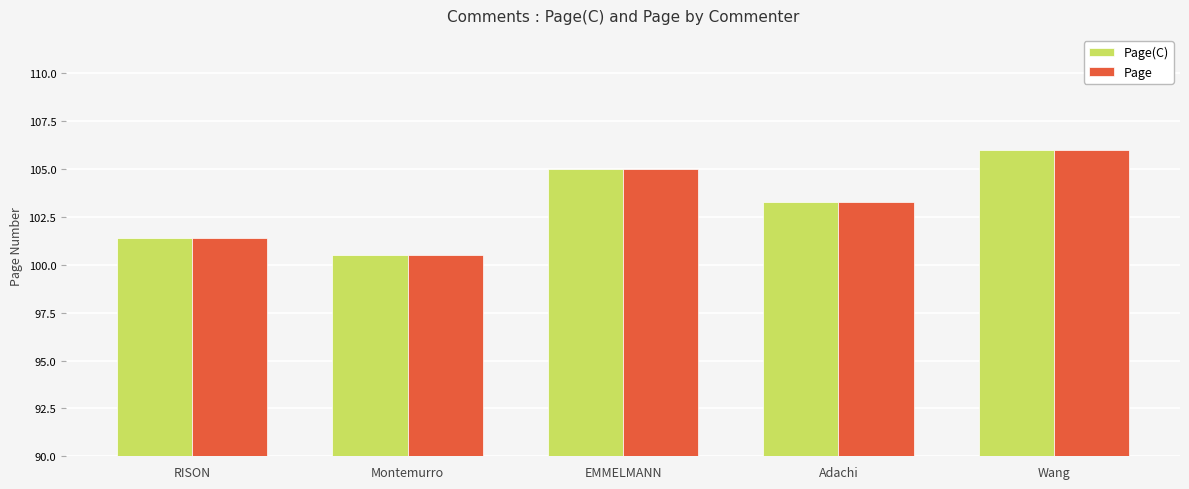

Which label corresponds to the smallest value in the chart?

Montemurro